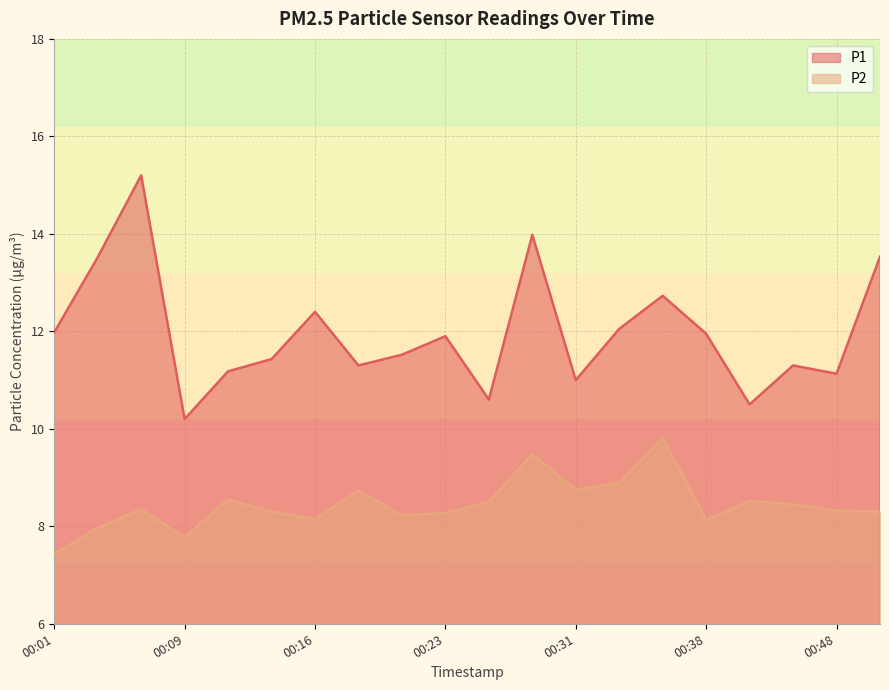

At which category does the chart reach its minimum across all series?

00:01